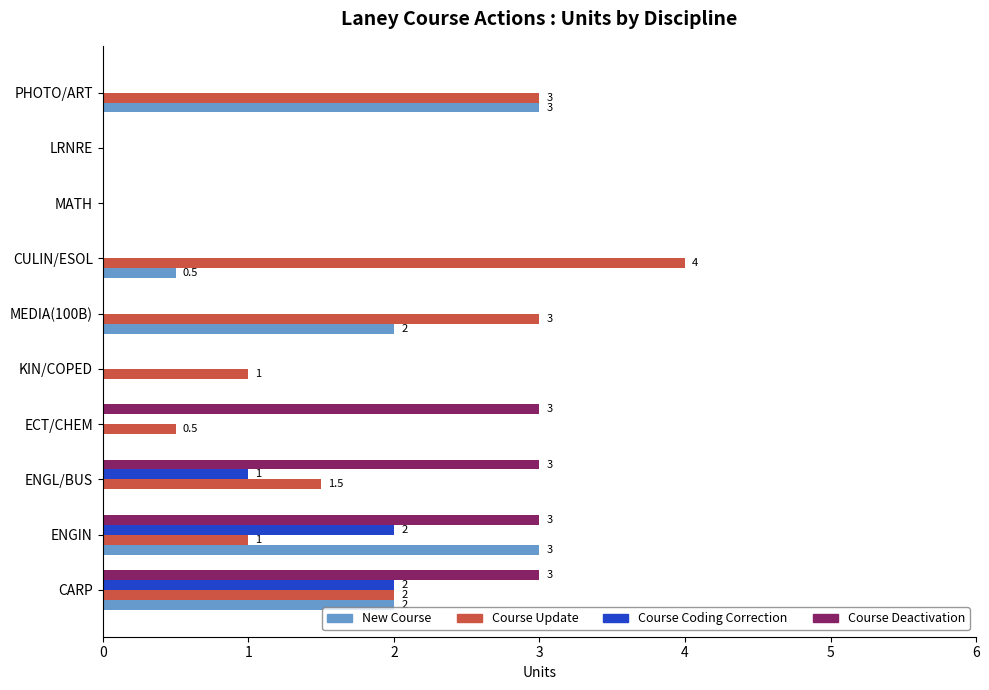

What value does the Course Update series have at MEDIA(100B)?

3.0